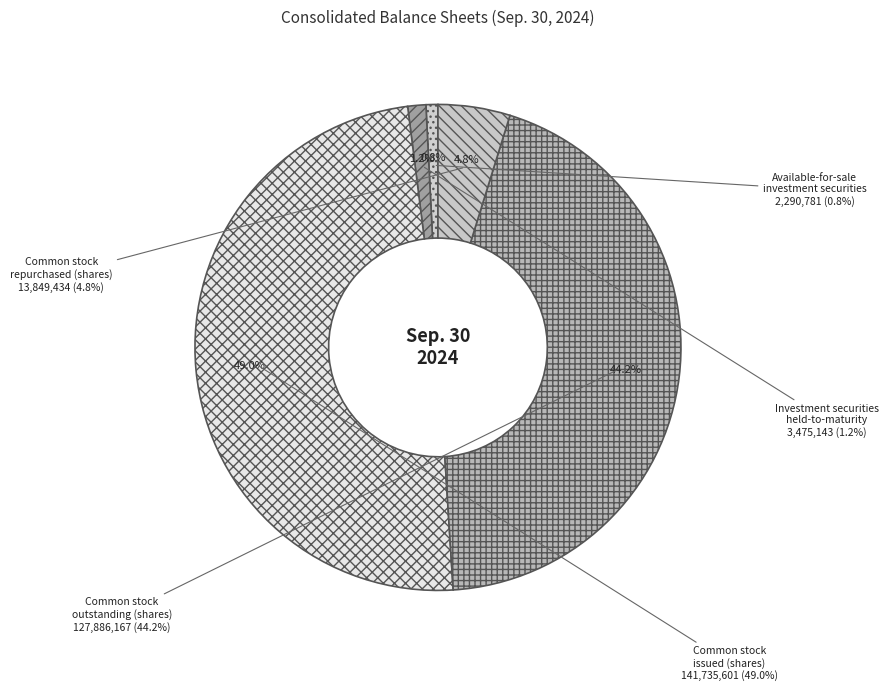

Count the number of slices in the pie.

5